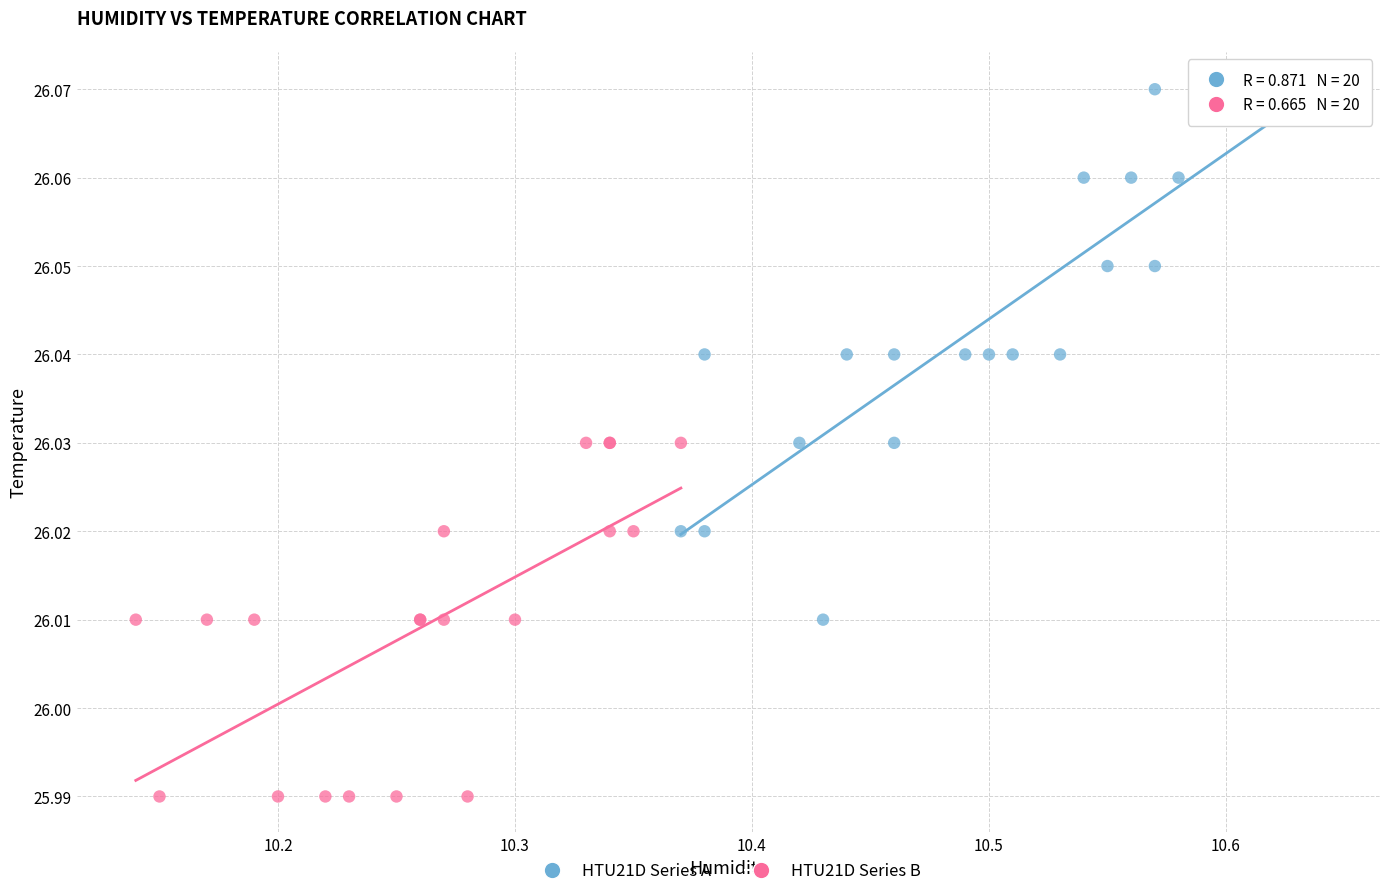

Which series reaches the minimum Y coordinate?

HTU21D Series B